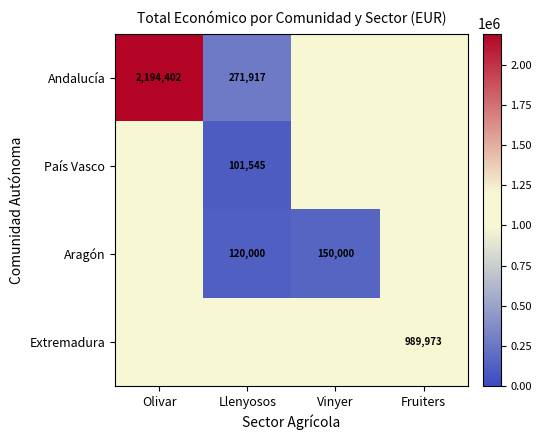

The value of Andalucía at Olivar is 3377368. True or false?

False